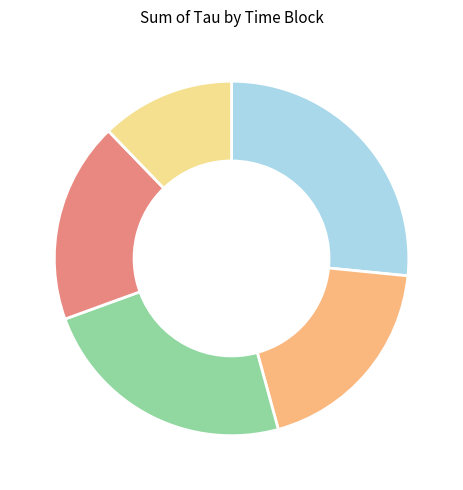

Count the number of slices in the pie.

5